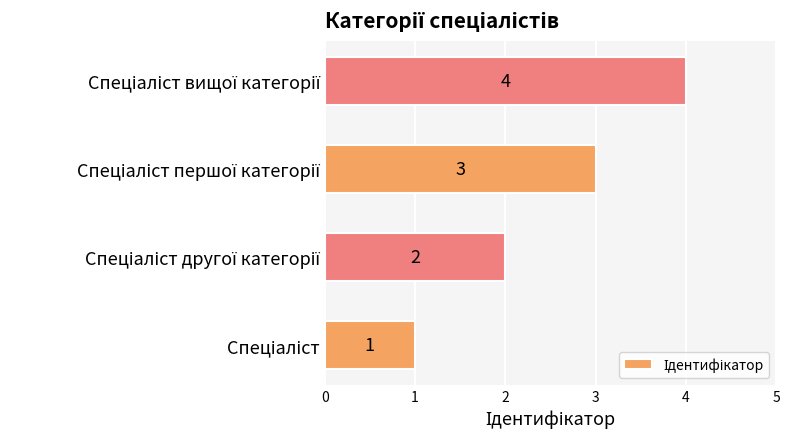

What is the difference between the maximum and minimum values?

3